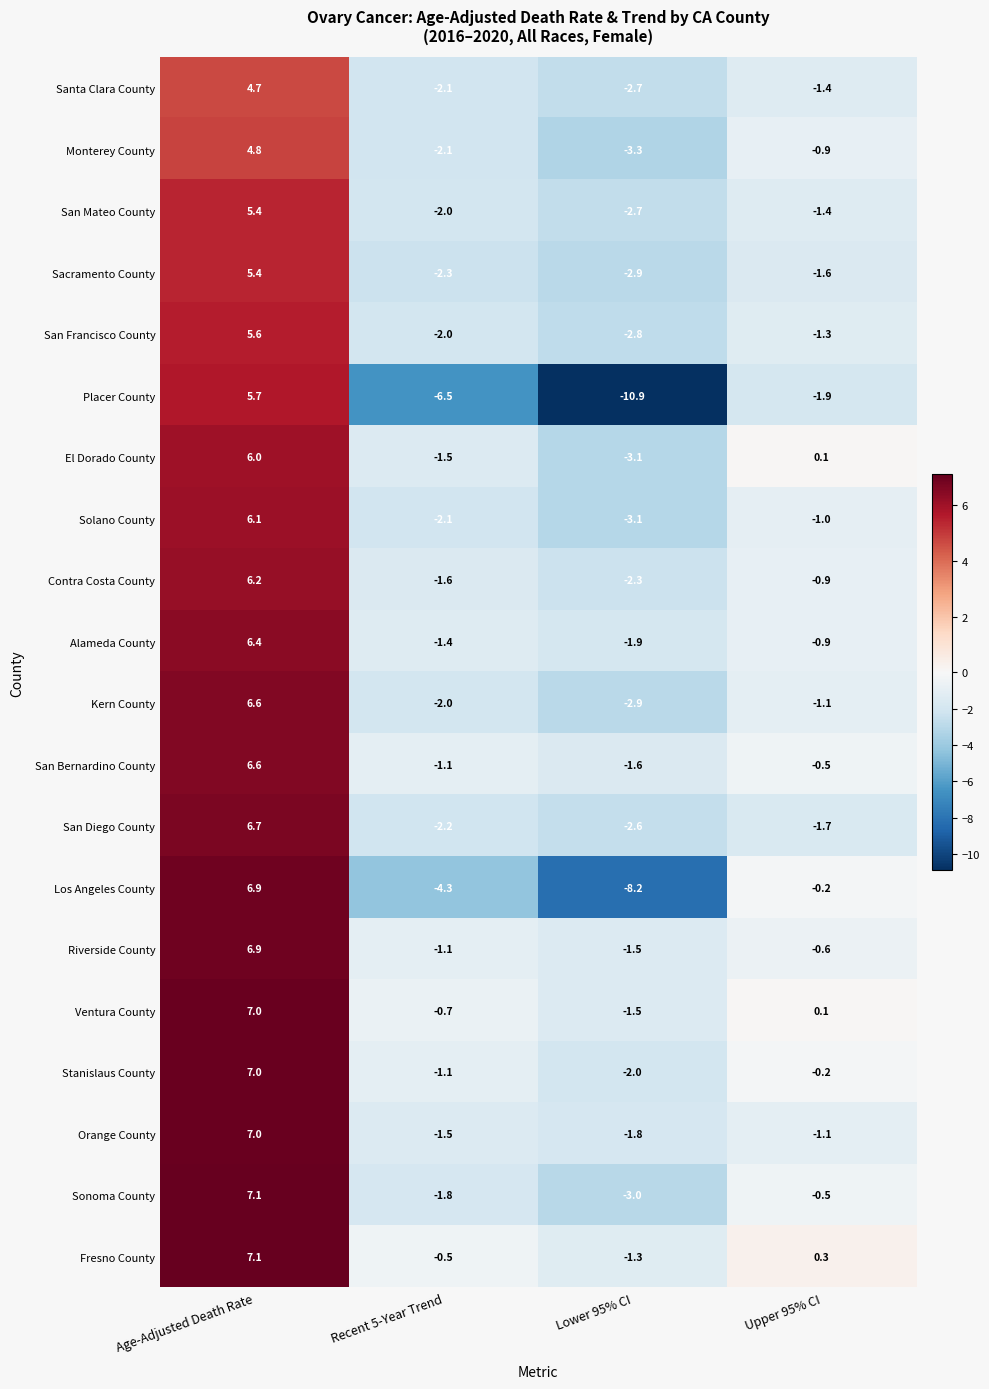

How many categories are shown in the chart?

4